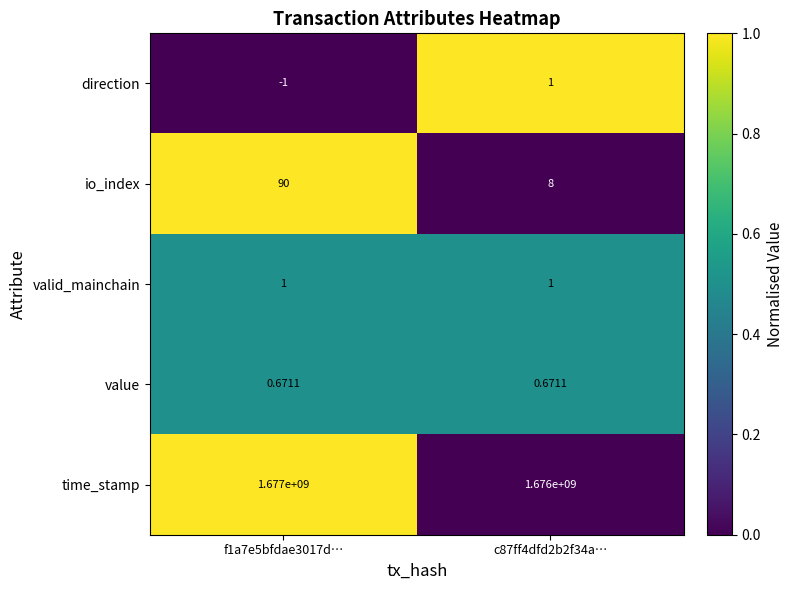

Which series has the widest spread of values?

time_stamp